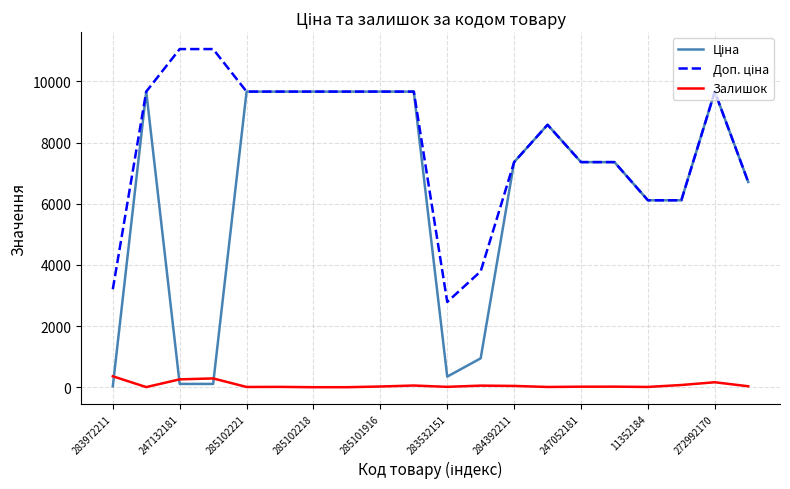

Does the chart have visible grid lines?

Yes